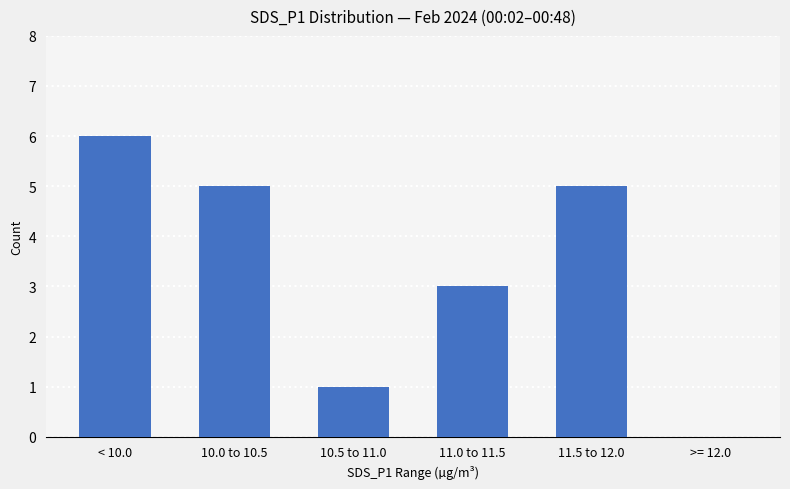

What is the sum of the values at < 10.0 and 10.5 to 11.0?

7